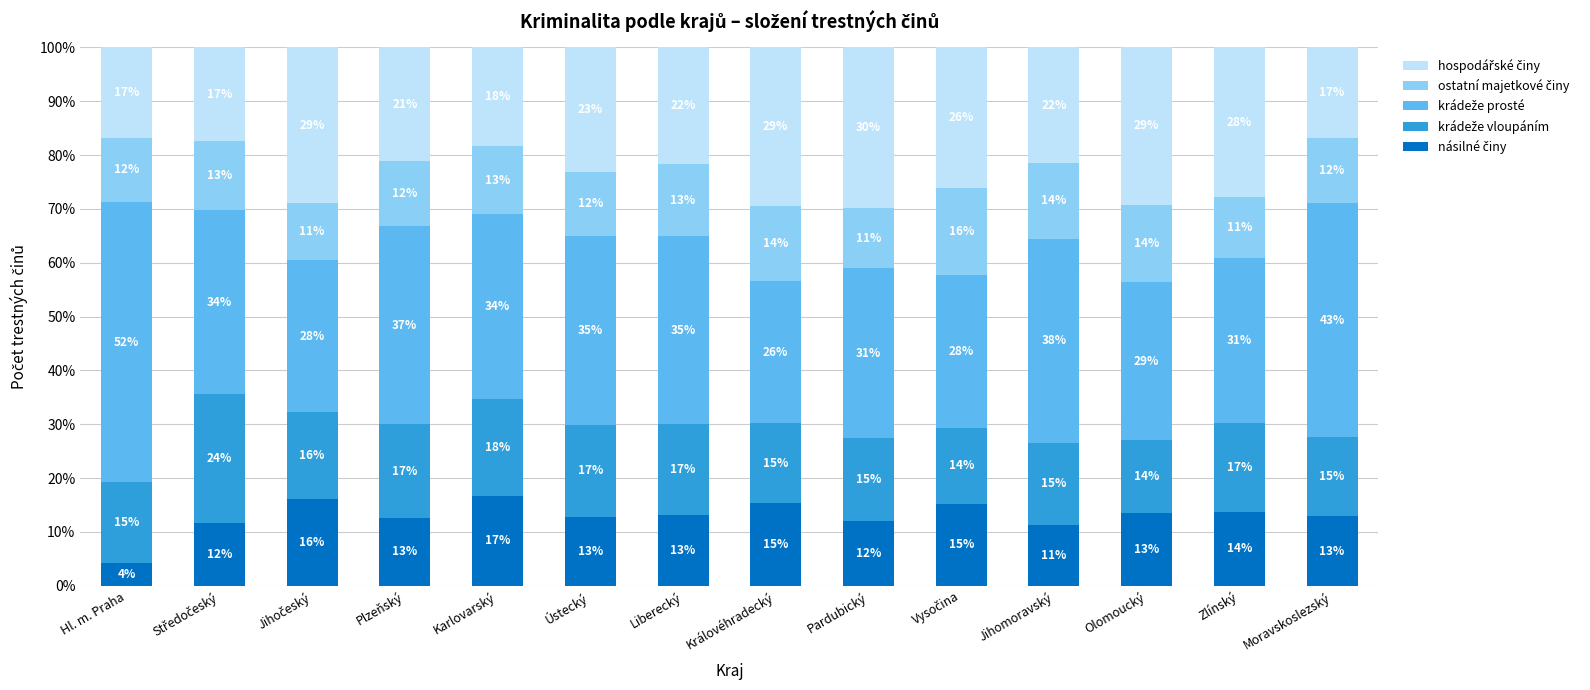

Does the chart contain any negative values?

No